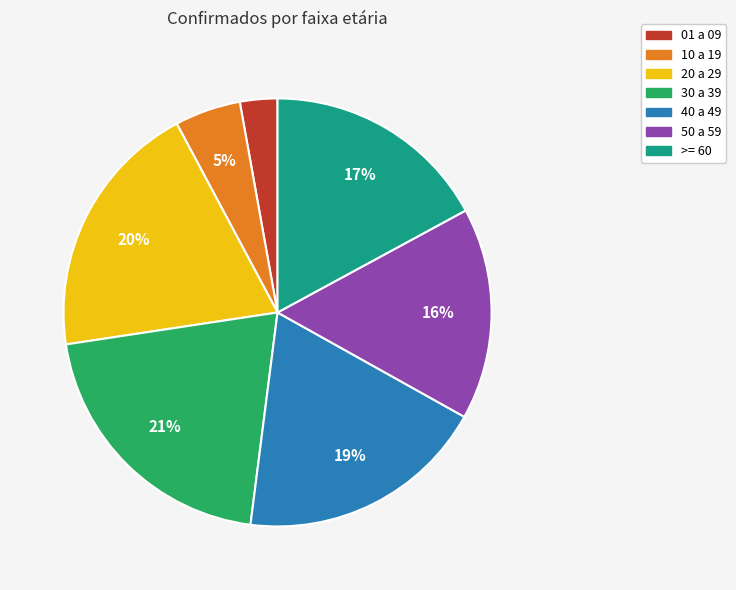

Is the sum of 50 a 59 and 40 a 49 greater than half?

No